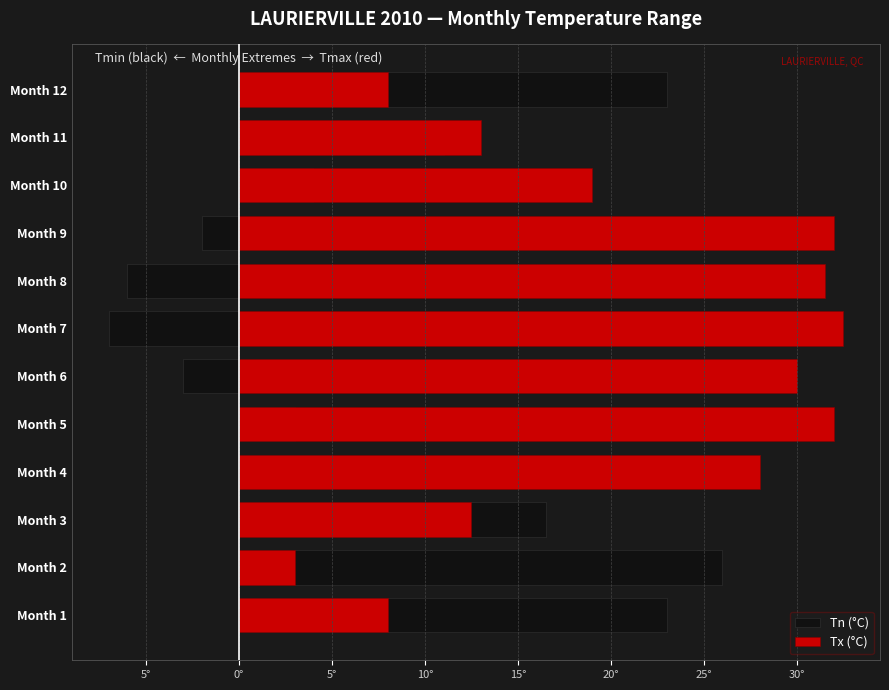

What is the difference between the highest and lowest values at Month 2?

23.0